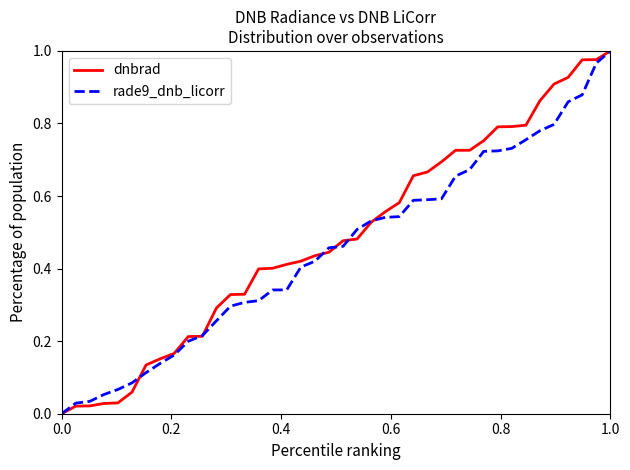

Is it true that rade9_dnb_licorr equals 0.0 at 0.0?

True